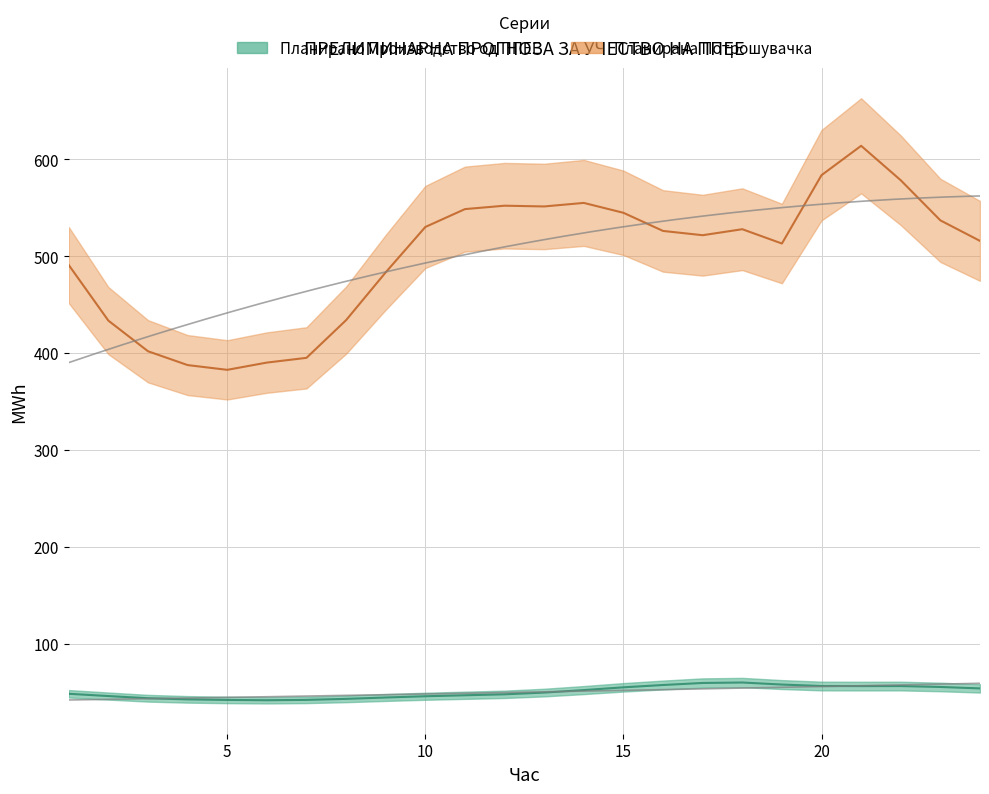

What are all the series names shown in the legend?

Планирано Производство од ППЕЕ, Планирана Потрошувачка